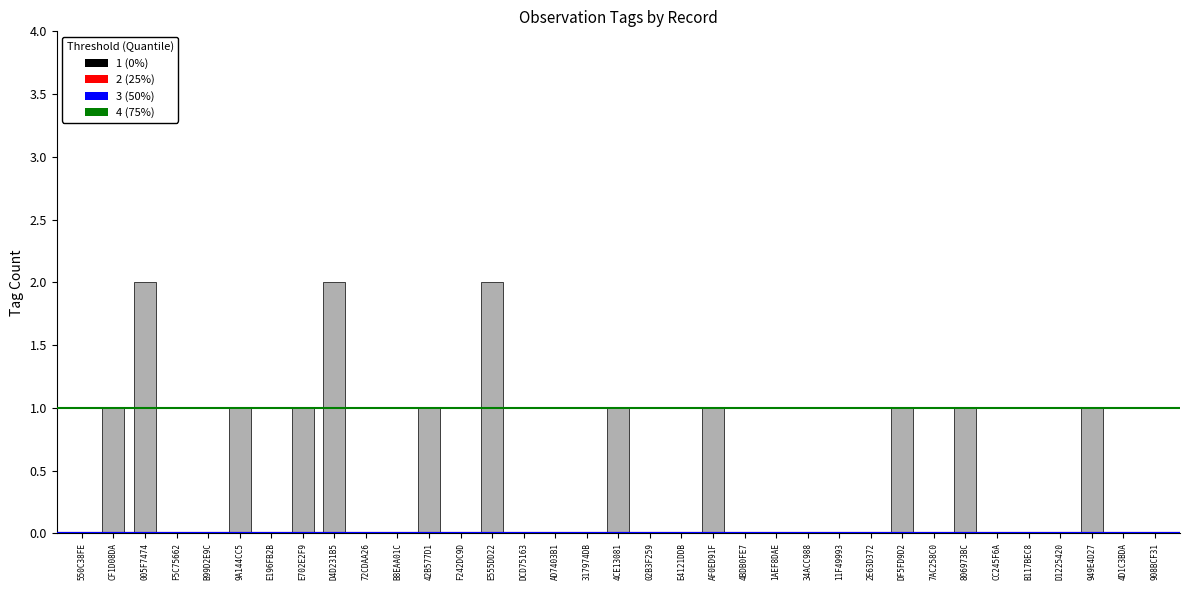

What is the sum of all values?

15